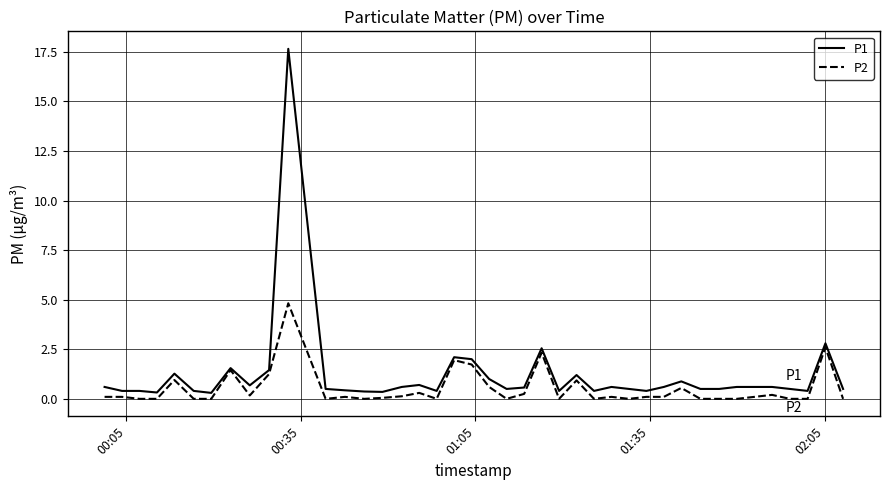

Which series has the widest spread of values?

P1